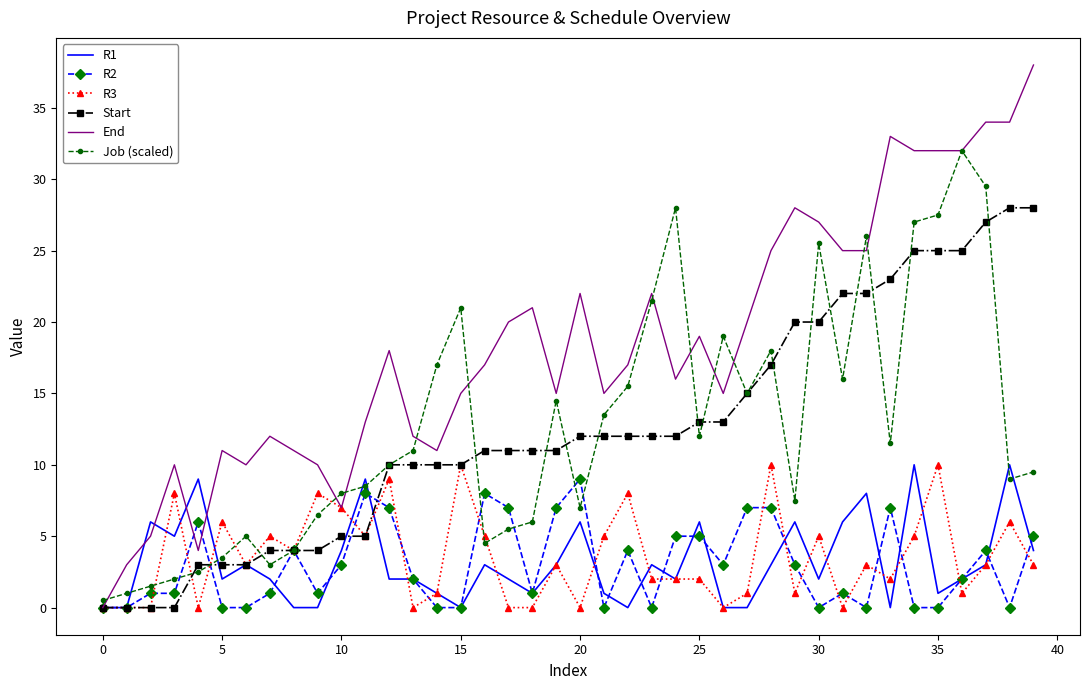

What is the maximum value shown in the chart?

38.0